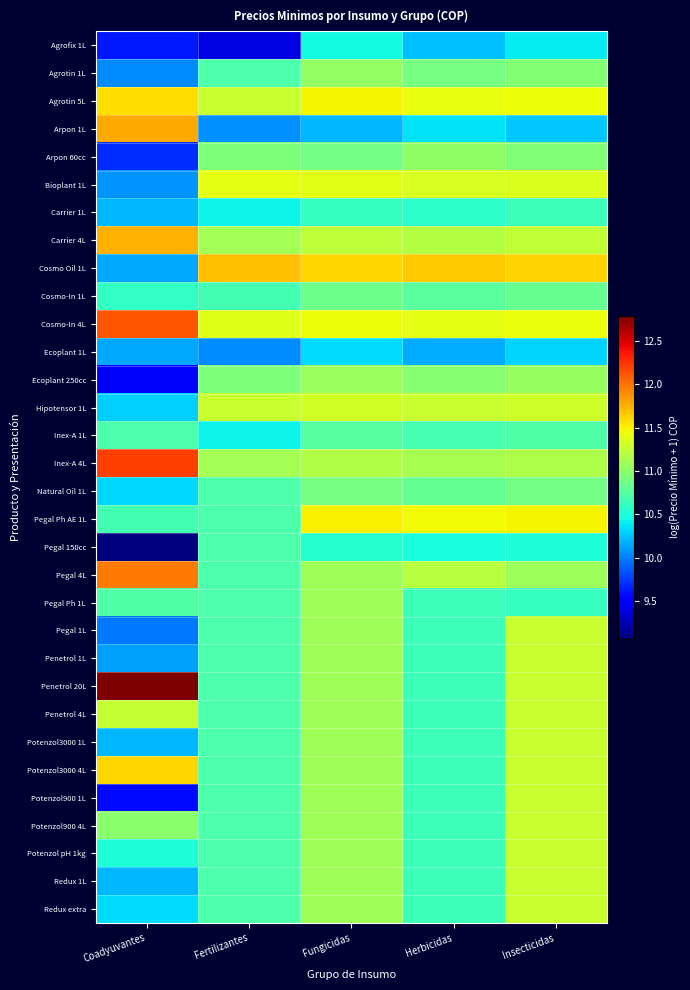

Which has a higher value, Insecticidas or Fungicidas?

Fungicidas